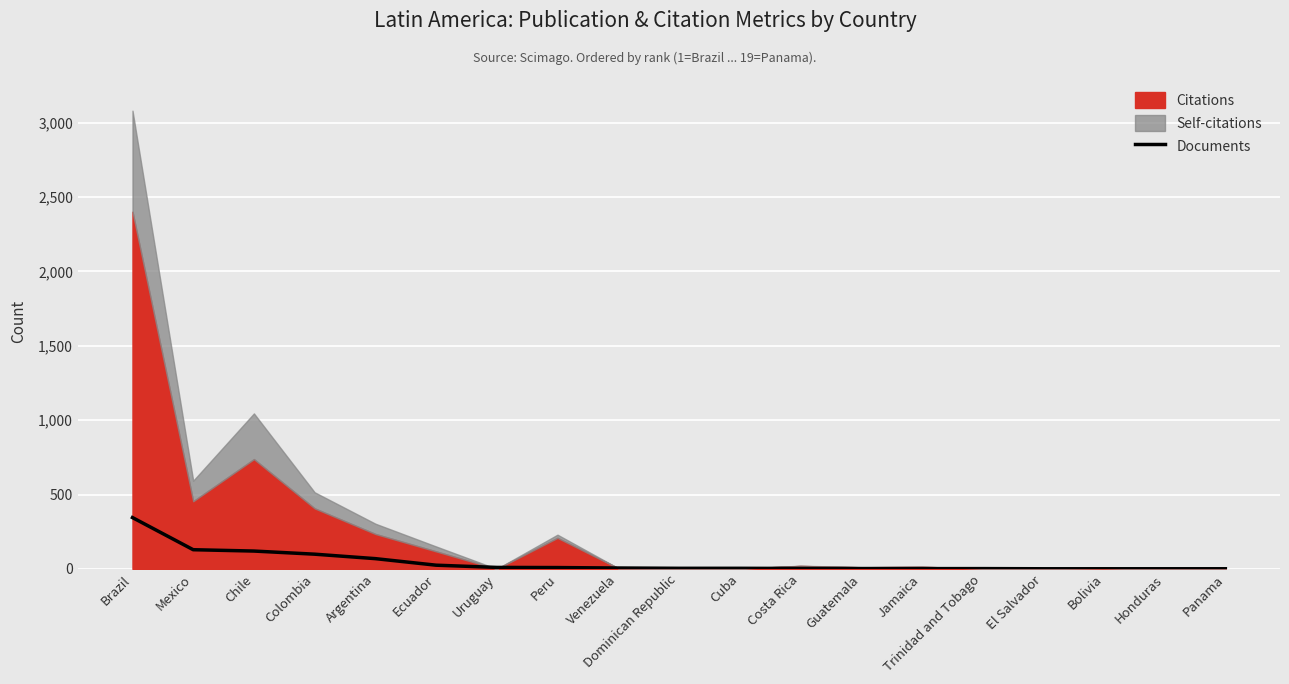

Which category has the highest value across all series?

Brazil